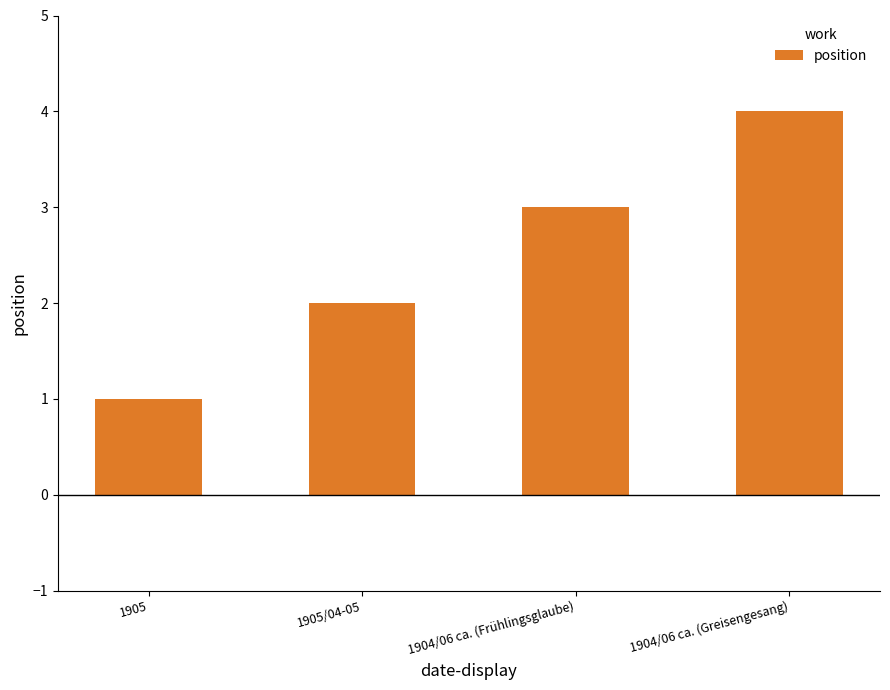

What position from the right is 1904/06 ca. (Greisengesang)?

1